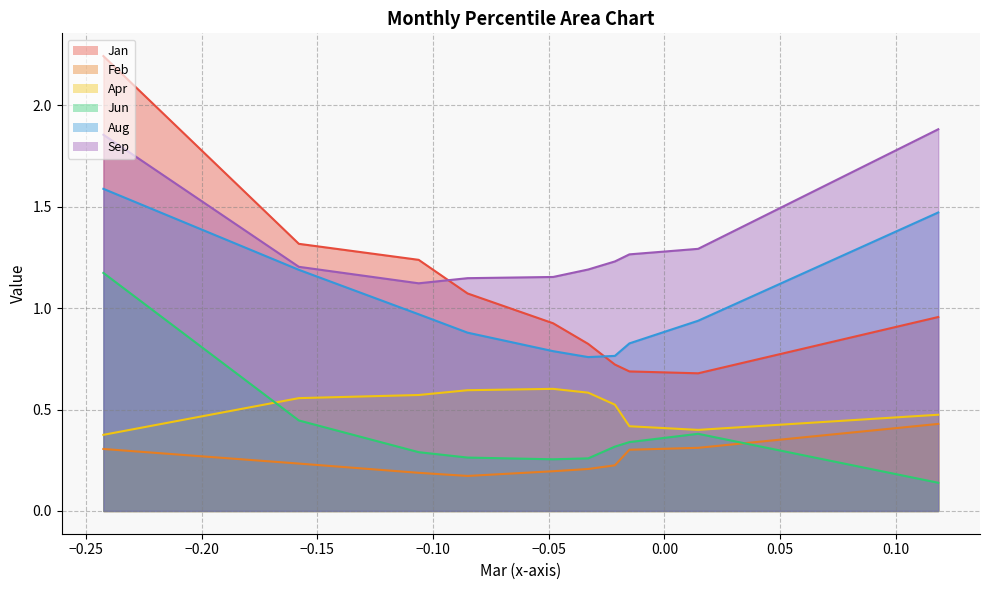

Reading right to left, extract all data points from this chart.

Jan: 1.0	0.7	0.7	0.7	0.8	0.9	1.1	1.2	1.3	2.2
Feb: 0.4	0.3	0.3	0.2	0.2	0.2	0.2	0.2	0.2	0.3
Apr: 0.5	0.4	0.4	0.5	0.6	0.6	0.6	0.6	0.6	0.4
Jun: 0.1	0.4	0.3	0.3	0.3	0.3	0.3	0.3	0.4	1.2
Aug: 1.5	0.9	0.8	0.8	0.8	0.8	0.9	1.0	1.2	1.6
Sep: 1.9	1.3	1.3	1.2	1.2	1.2	1.1	1.1	1.2	1.9